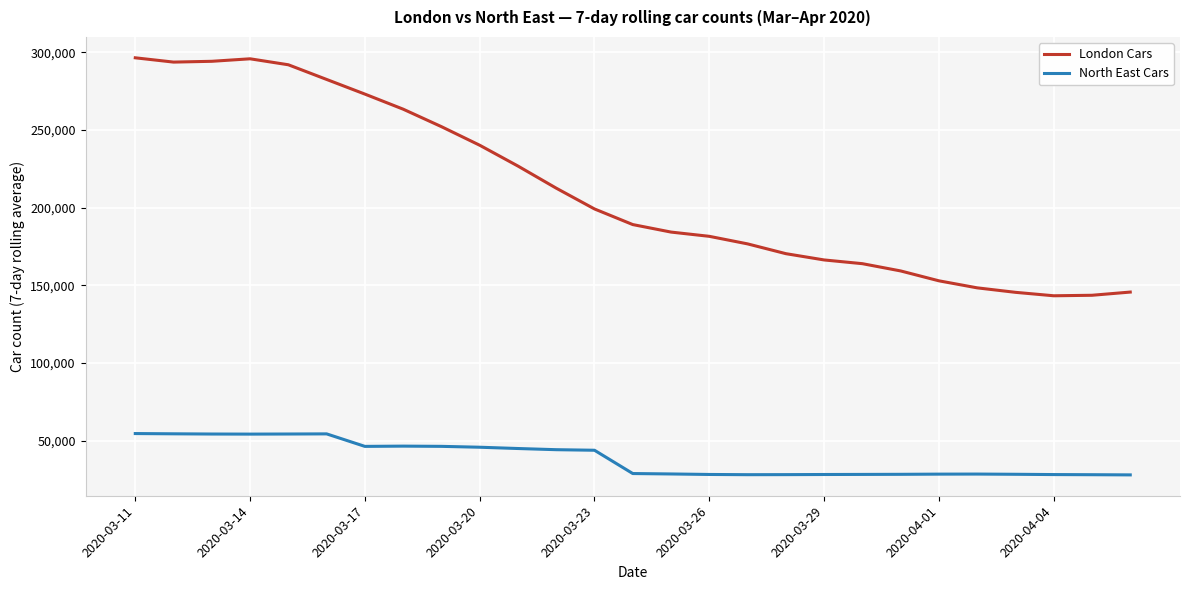

True or false: London Cars and North East Cars intersect in this chart.

False